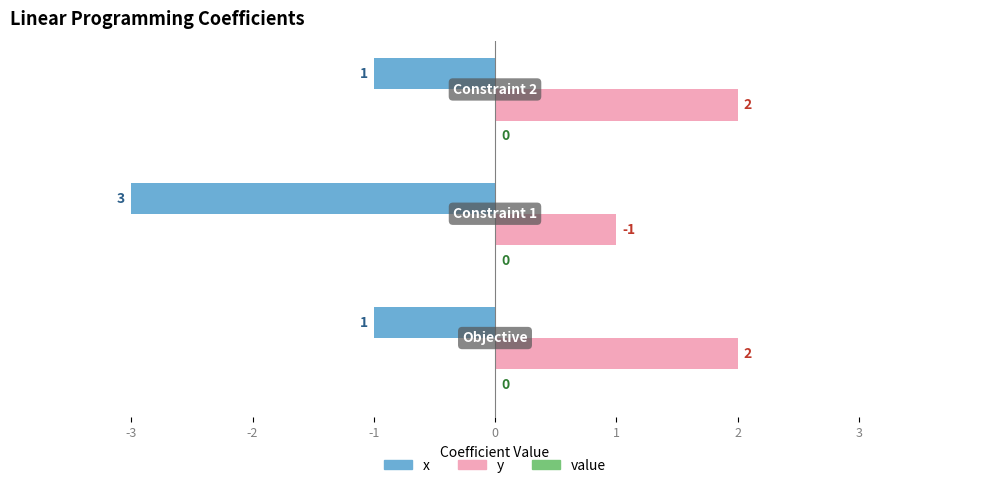

Which series has the largest range (max minus min)?

x